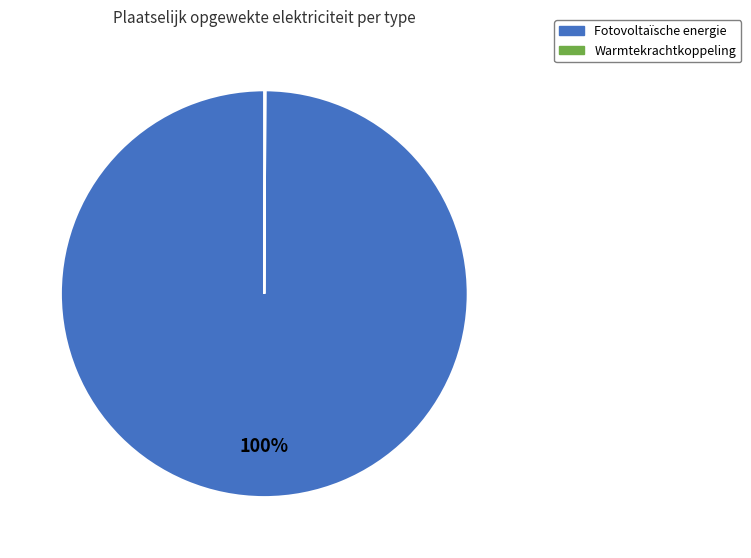

To the nearest percent, what is the average slice percentage?

50%